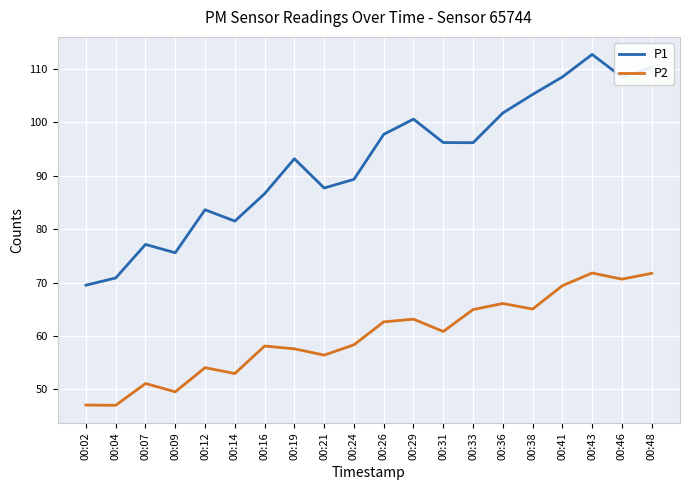

True or false: P2 has a value of 64.9 at 00:33.

True